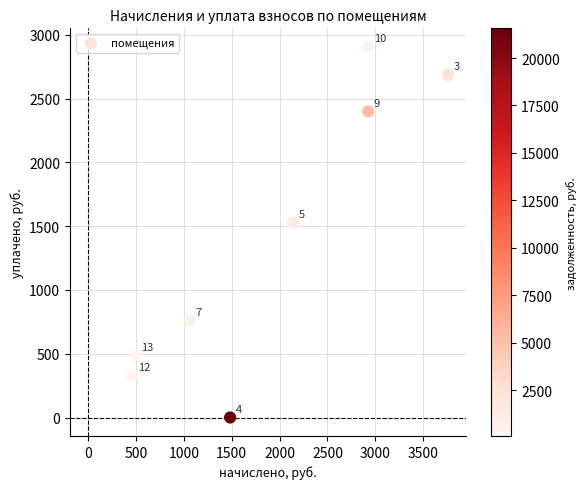

What is the range of Y values (max minus min)?

2905.6